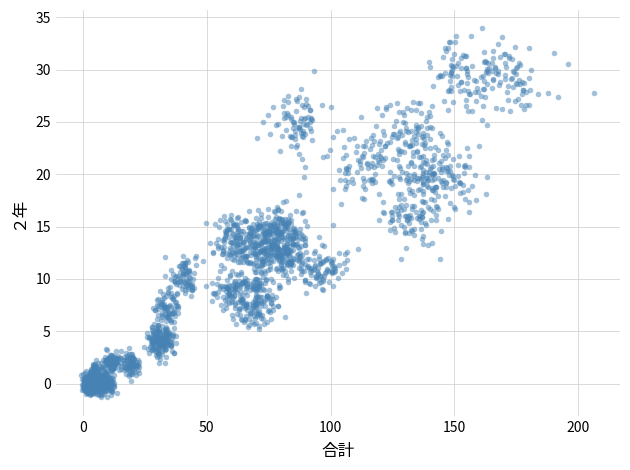

What is the range of Y values (max minus min)?

35.2